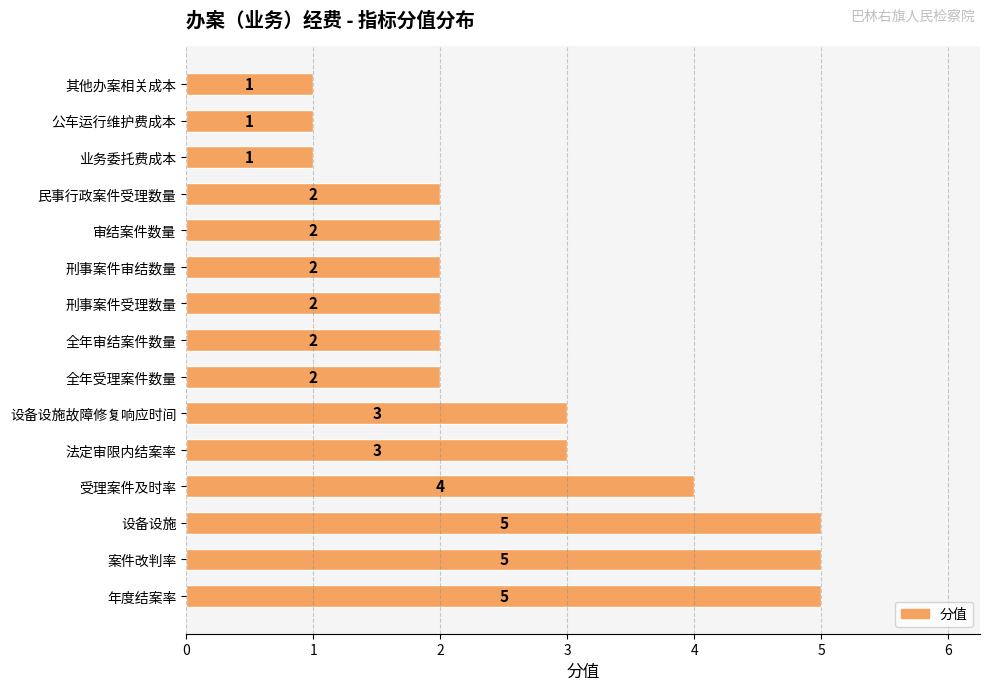

Reading top to bottom, list all the values displayed in this chart.

其他办案相关成本=1	公车运行维护费成本=1	业务委托费成本=1	民事行政案件受理数量=2	审结案件数量=2	刑事案件审结数量=2	刑事案件受理数量=2	全年审结案件数量=2	全年受理案件数量=2	设备设施故障修复响应时间=3	法定审限内结案率=3	受理案件及时率=4	设备设施=5	案件改判率=5	年度结案率=5